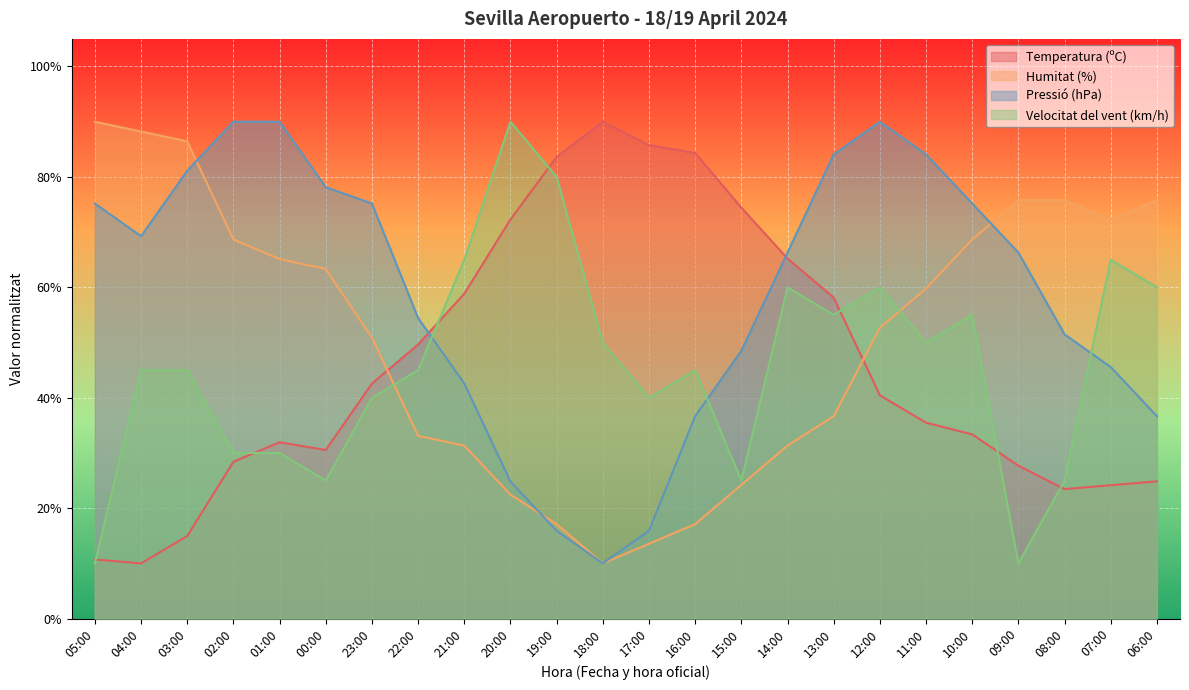

List the labels in order of Velocitat del vent (km/h) value, largest first.

20:00, 19:00, 21:00, 07:00, 14:00, 12:00, 06:00, 13:00, 10:00, 18:00, 11:00, 04:00, 03:00, 22:00, 16:00, 23:00, 17:00, 02:00, 01:00, 00:00, 15:00, 08:00, 05:00, 09:00